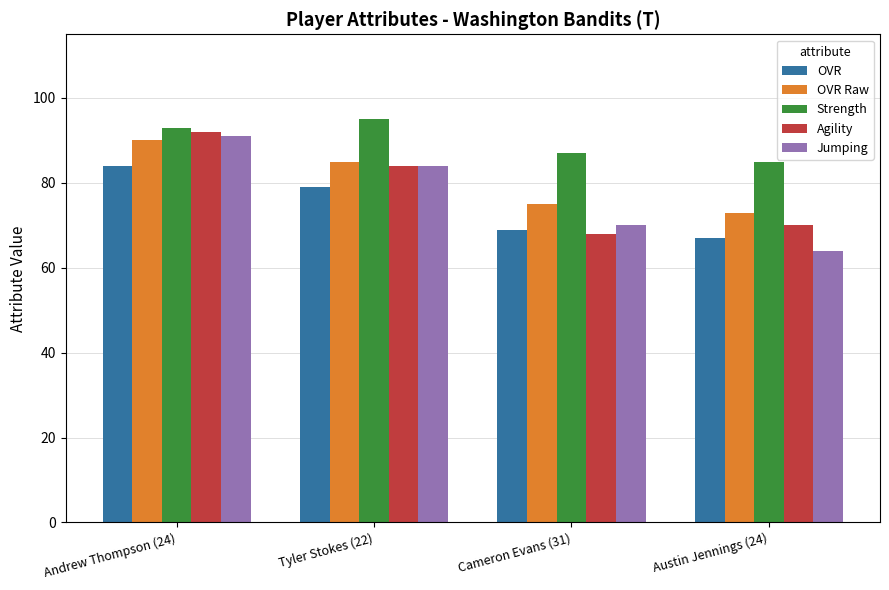

How many groups of bars are there?

4